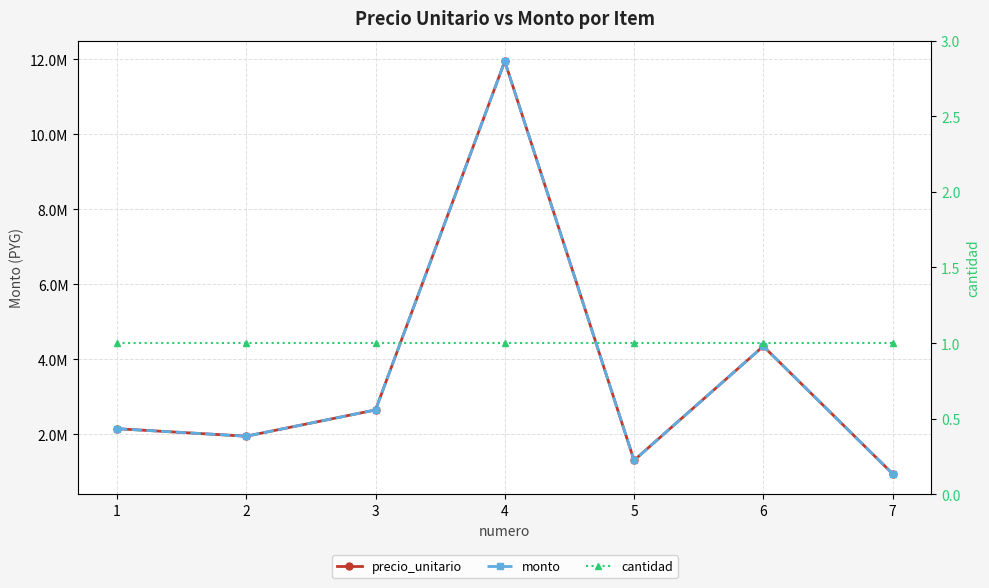

True or false: monto and cantidad intersect in this chart.

False